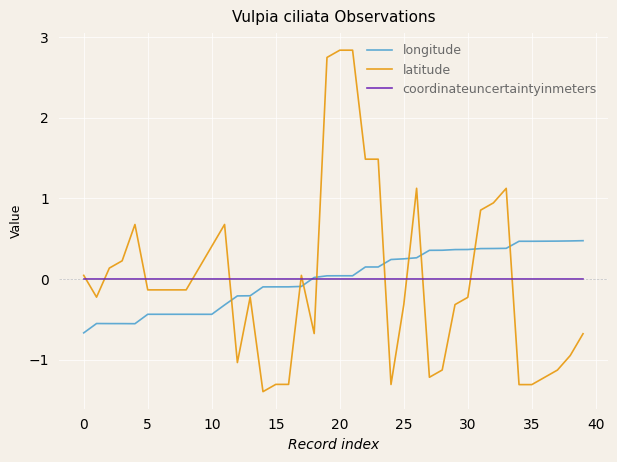

What is the maximum value shown in the chart?

2.8